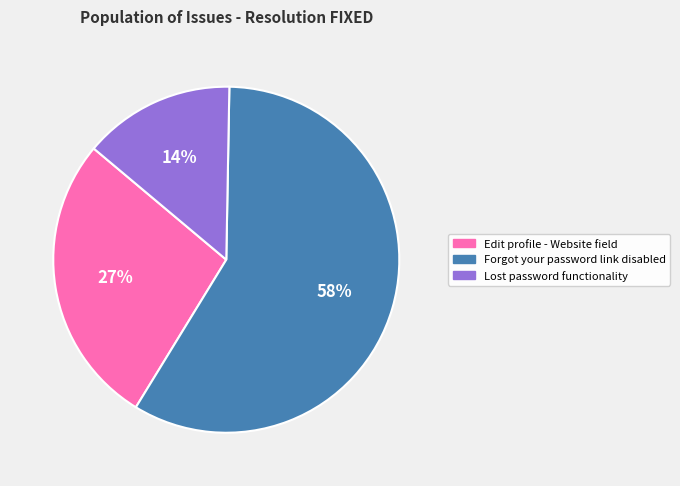

What percentage is the Edit profile - Website field slice, to the nearest percent?

27%